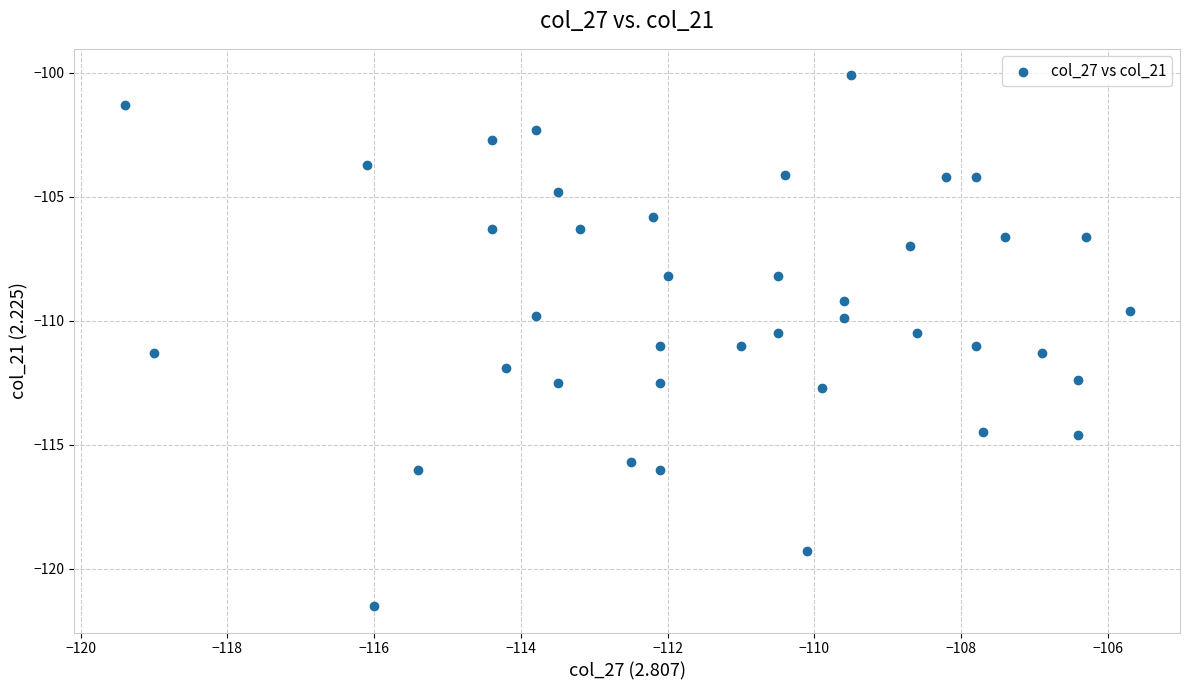

What is the range of X values (max minus min)?

13.7